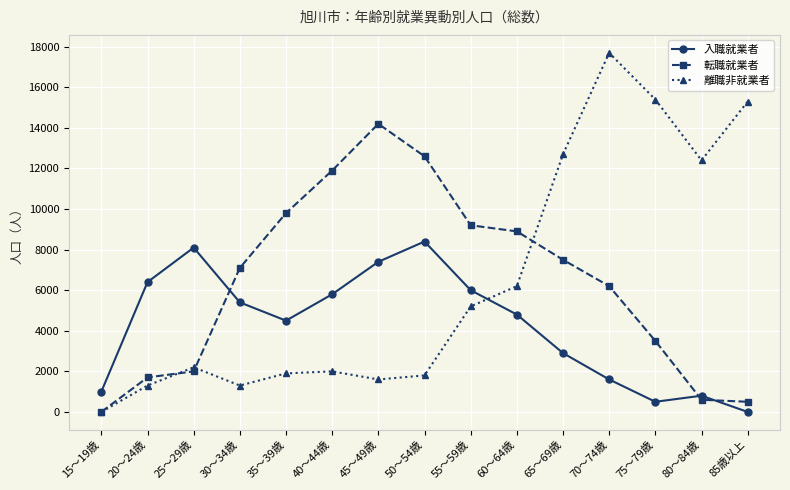

At how many categories does at least one series exceed 2834?

14